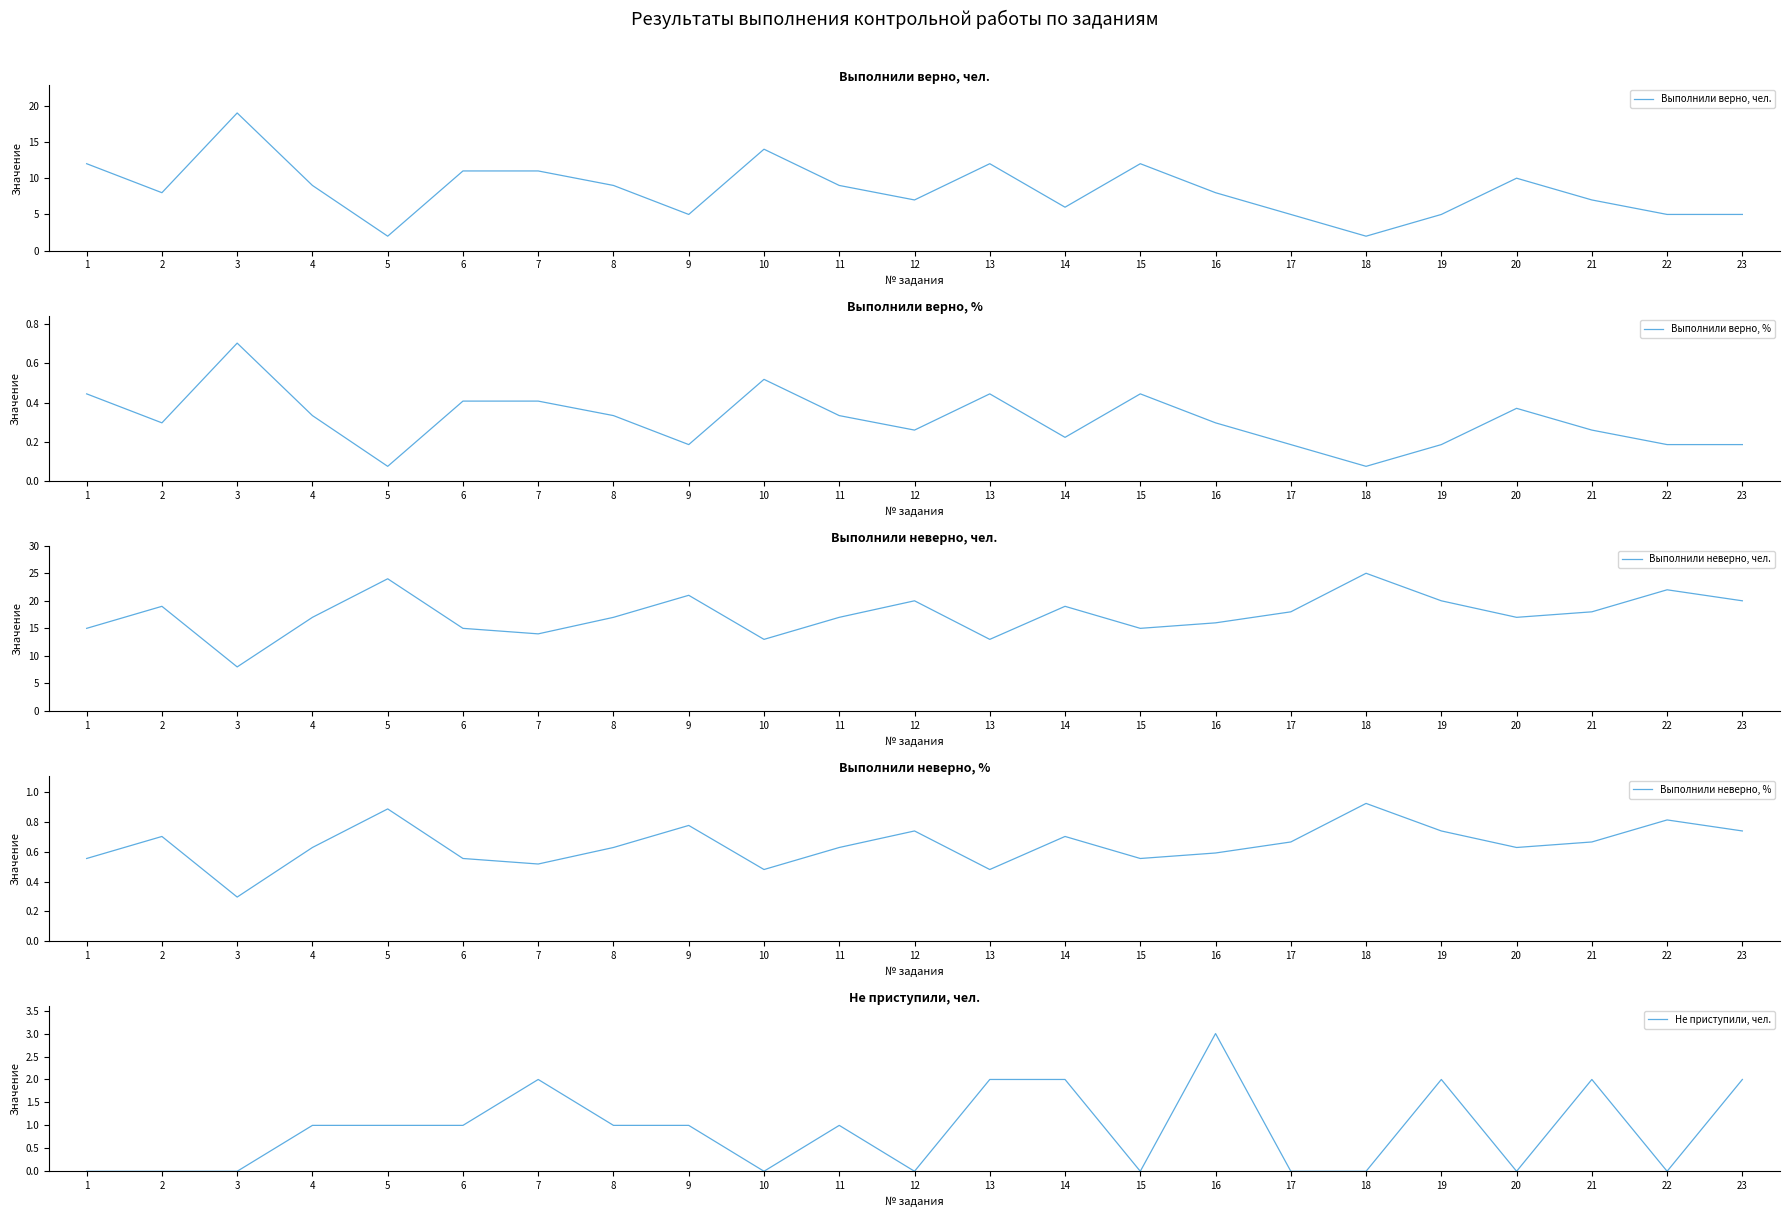

Which label corresponds to the smallest value in the chart?

1